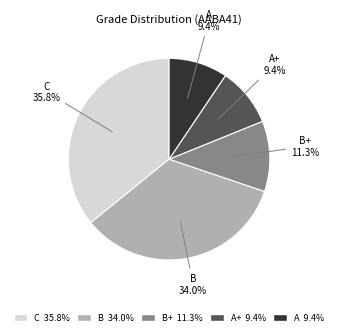

Does any single category account for the majority?

No